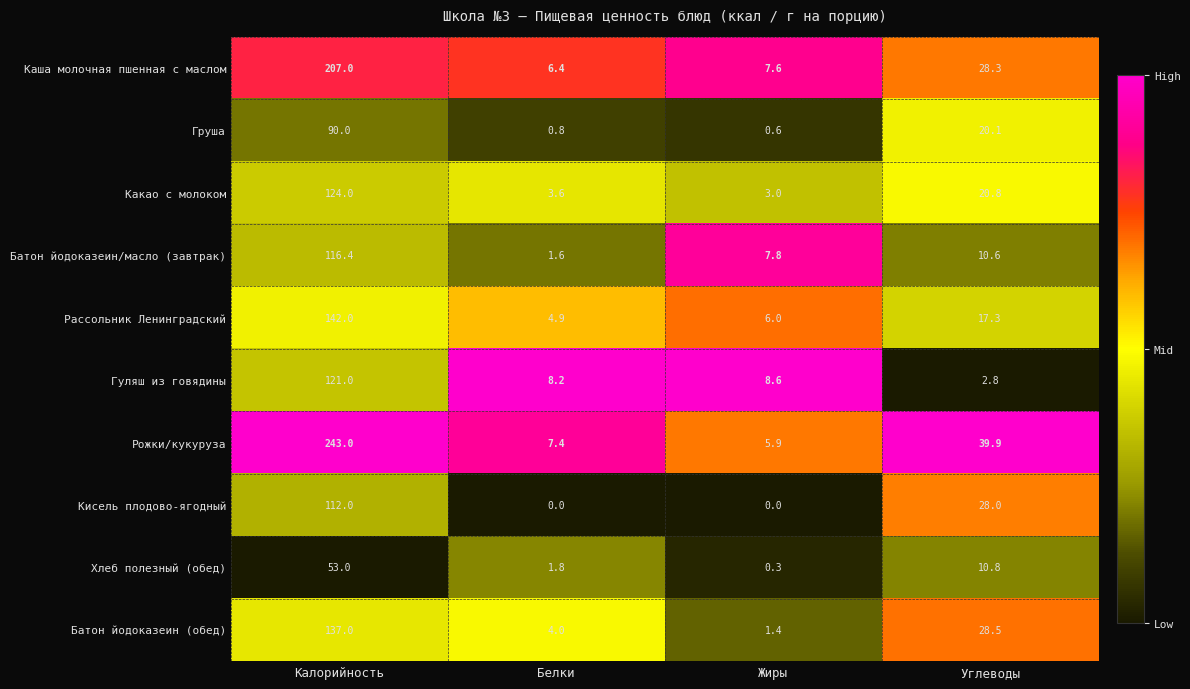

Which series has the largest range (max minus min)?

Рожки/кукуруза